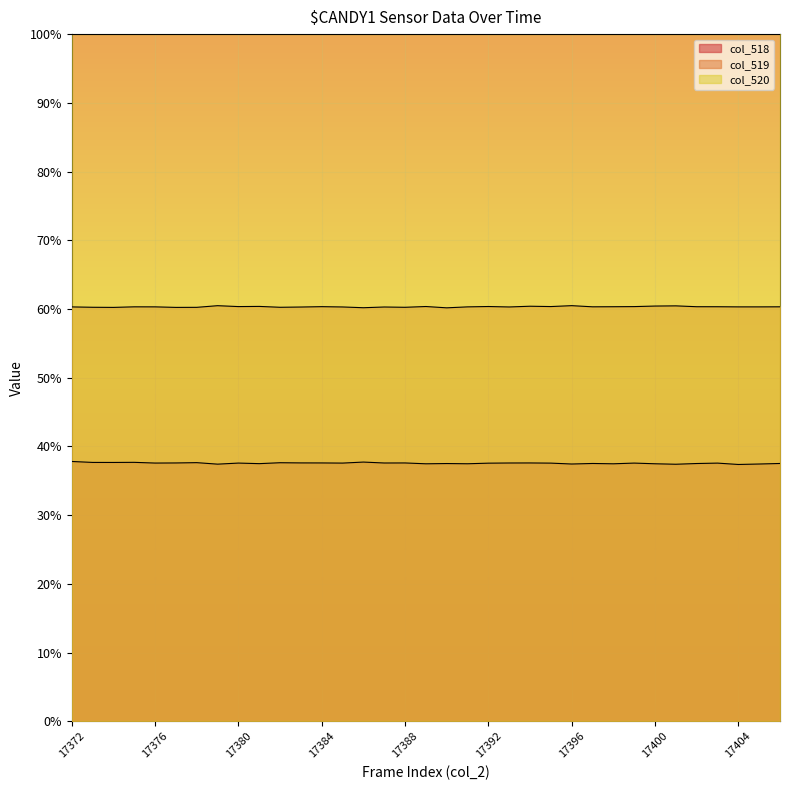

Between 17382 and 17391, which series saw the biggest shift?

col_518